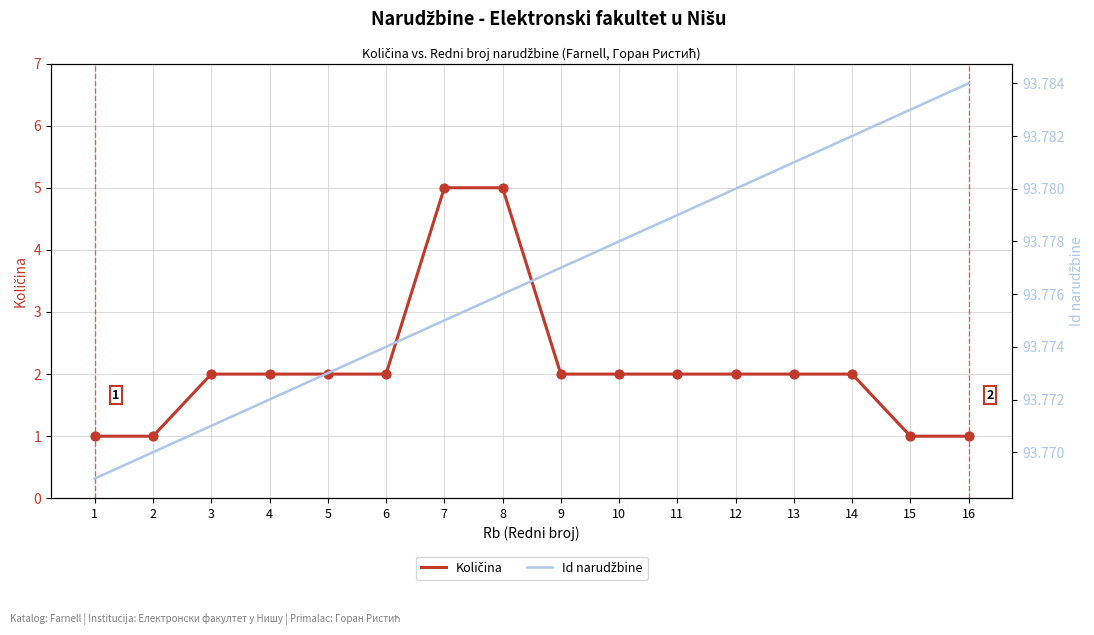

At which category is the sum across all series the highest?

16